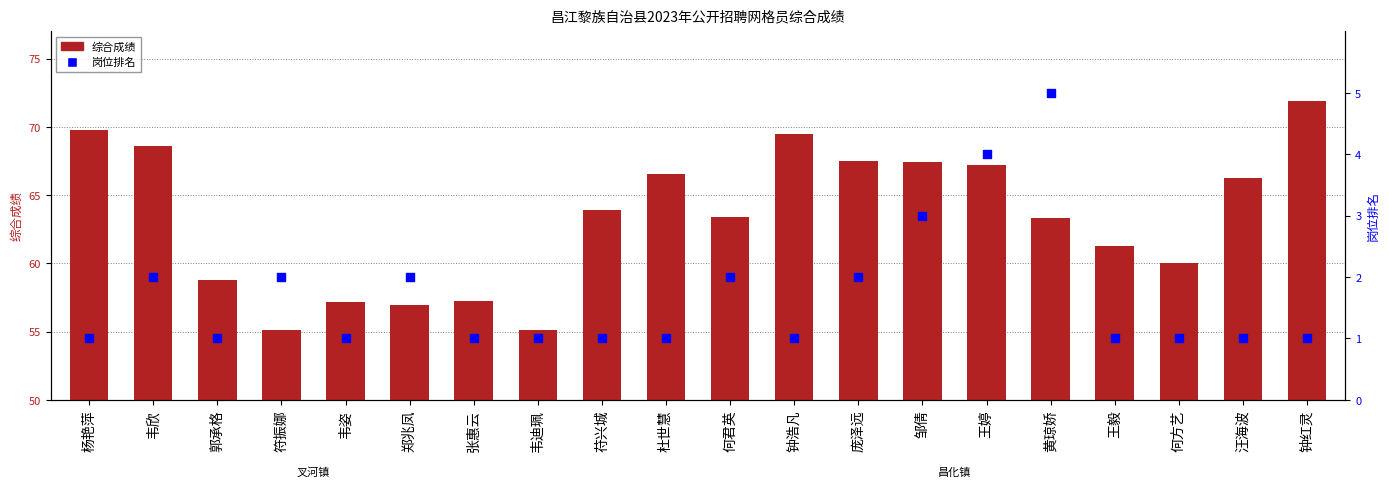

Which series has the widest spread of Y values?

综合成绩